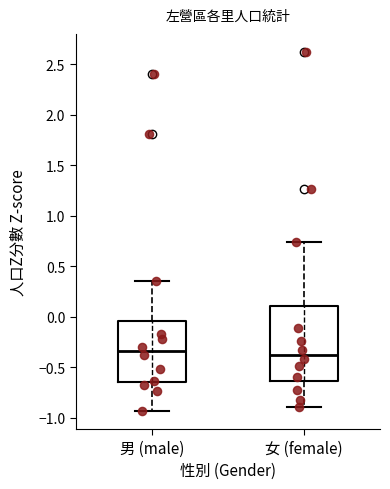

Where does the upper whisker of the box for 女 (female) end on the y-axis? The values are not printed on the chart, so give them approximately, as read against the axis.

0.75